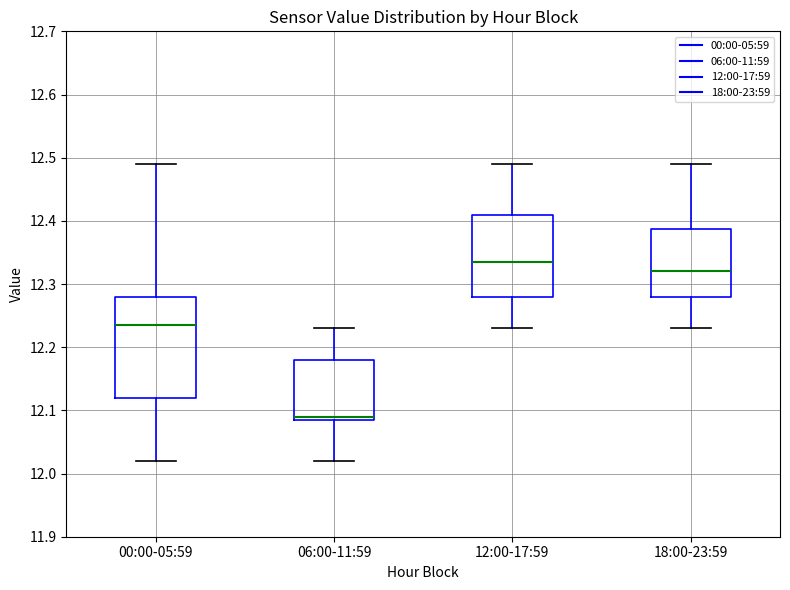

Where is the upper edge of the box for 12:00-17:59 on the y-axis? The values are not printed on the chart, so give them approximately, as read against the axis.

12.41